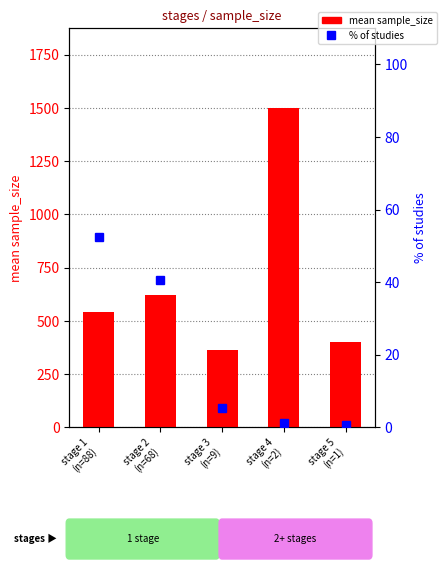

True or false: % of studies has a value of 1.2 at stage 4
(n=2).

True